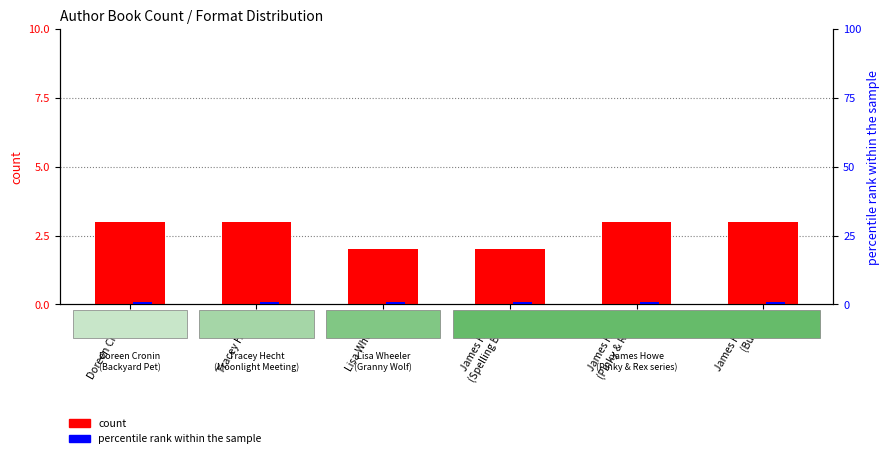

What is the average value of the count series?

3